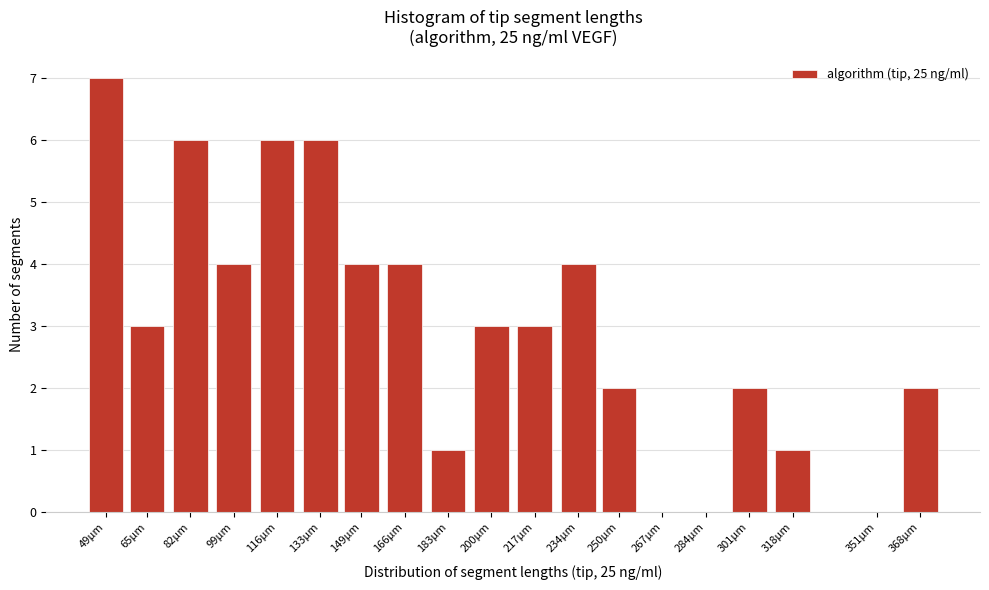

Reading left to right, list all the values displayed in this chart.

49µm=7	65µm=3	82µm=6	99µm=4	116µm=6	133µm=6	149µm=4	166µm=4	183µm=1	200µm=3	217µm=3	234µm=4	250µm=2	267µm=0	284µm=0	301µm=2	318µm=1	351µm=0	368µm=2